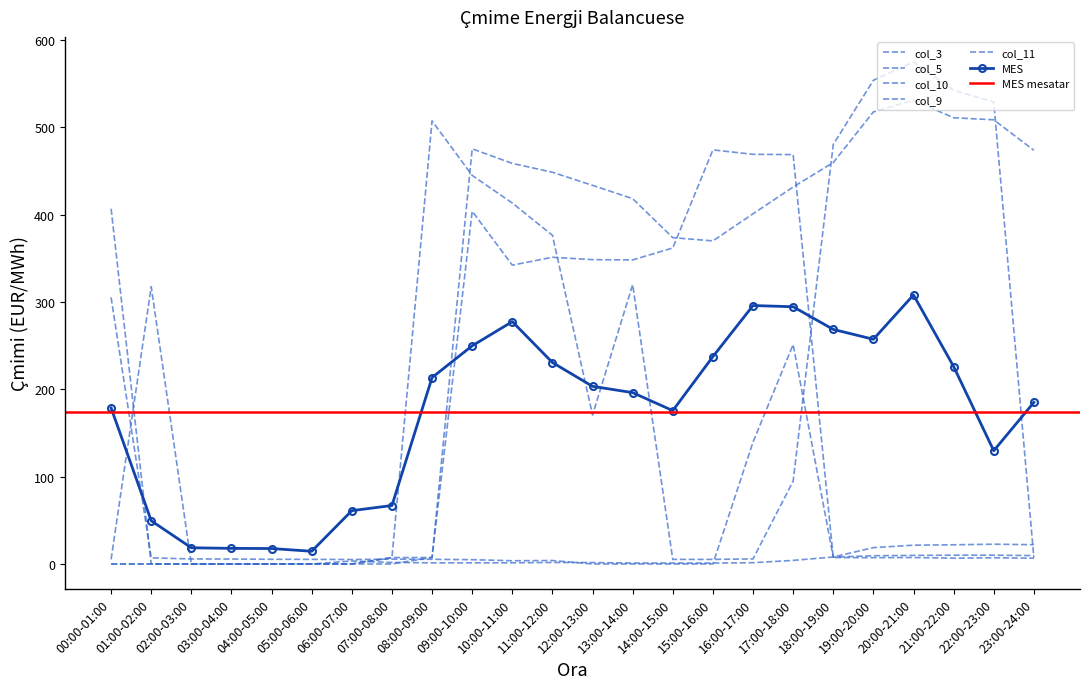

Rank the series at 13:00-14:00 from lowest to highest value.

col_3, col_9, MES, col_11, col_5, col_10